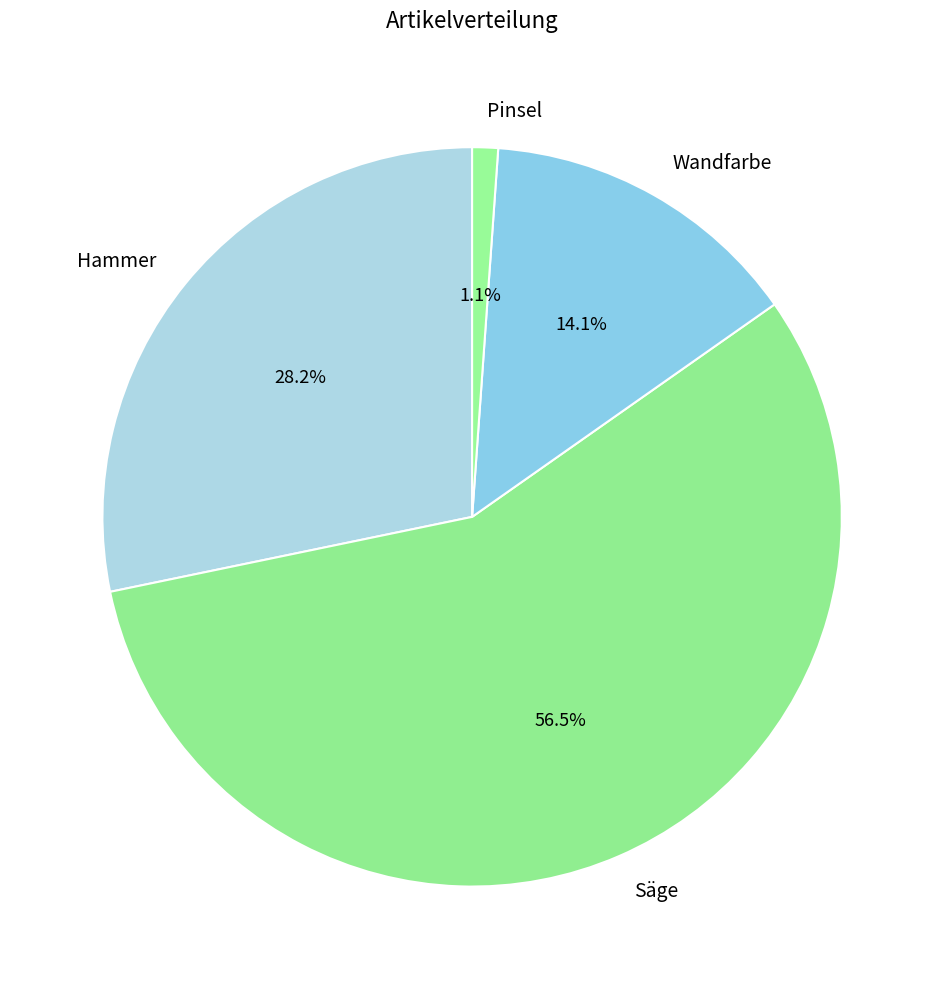

Does Hammer account for over 50% of the chart?

No